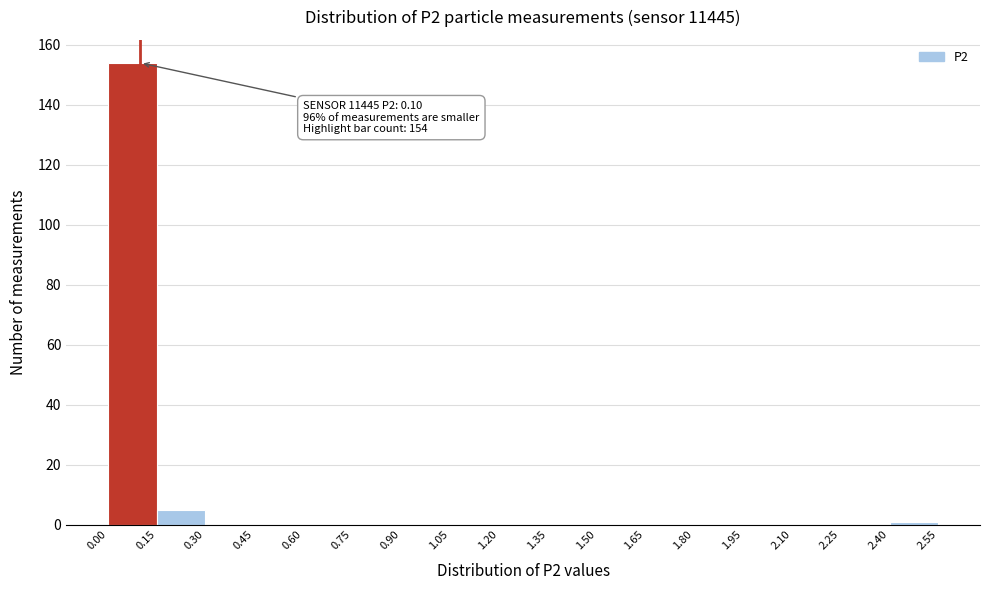

Which range on the x-axis has the tallest bar?

0.00 to 0.15